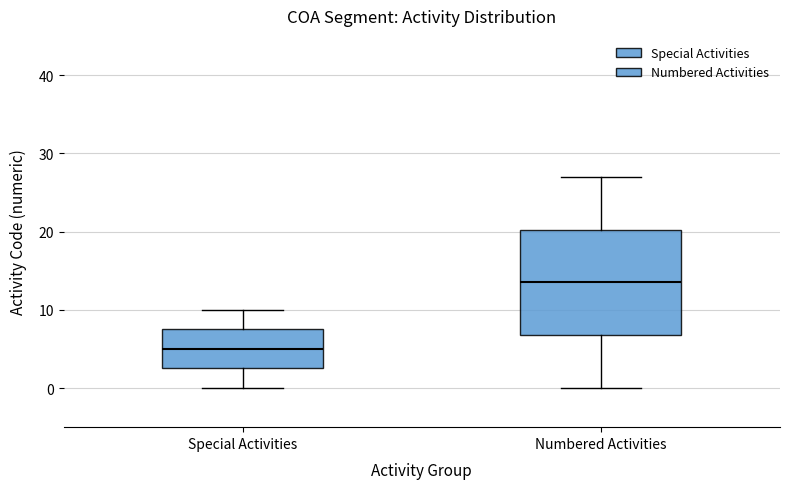

Comparing the boxes themselves (not the whiskers), which one is the tallest?

Numbered Activities